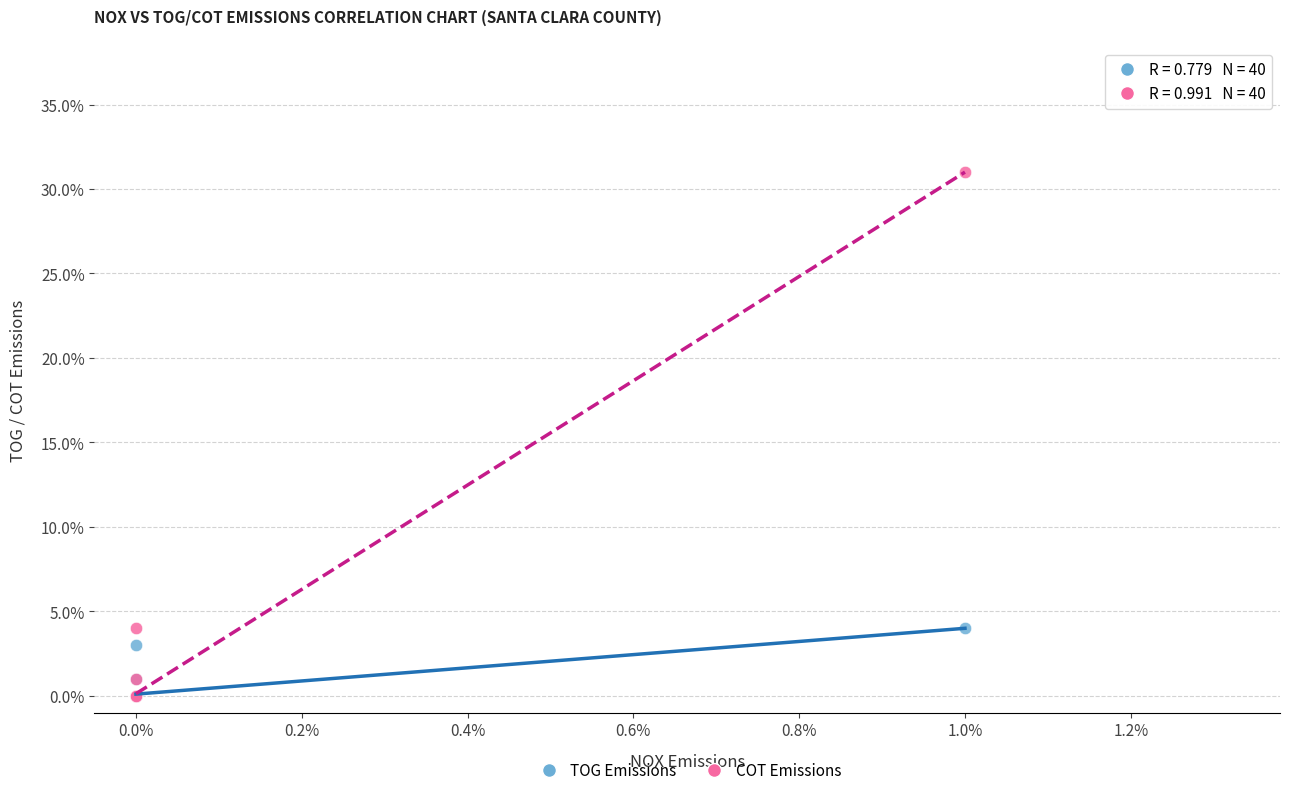

What are all the series names shown in the legend?

TOG Emissions, COT Emissions